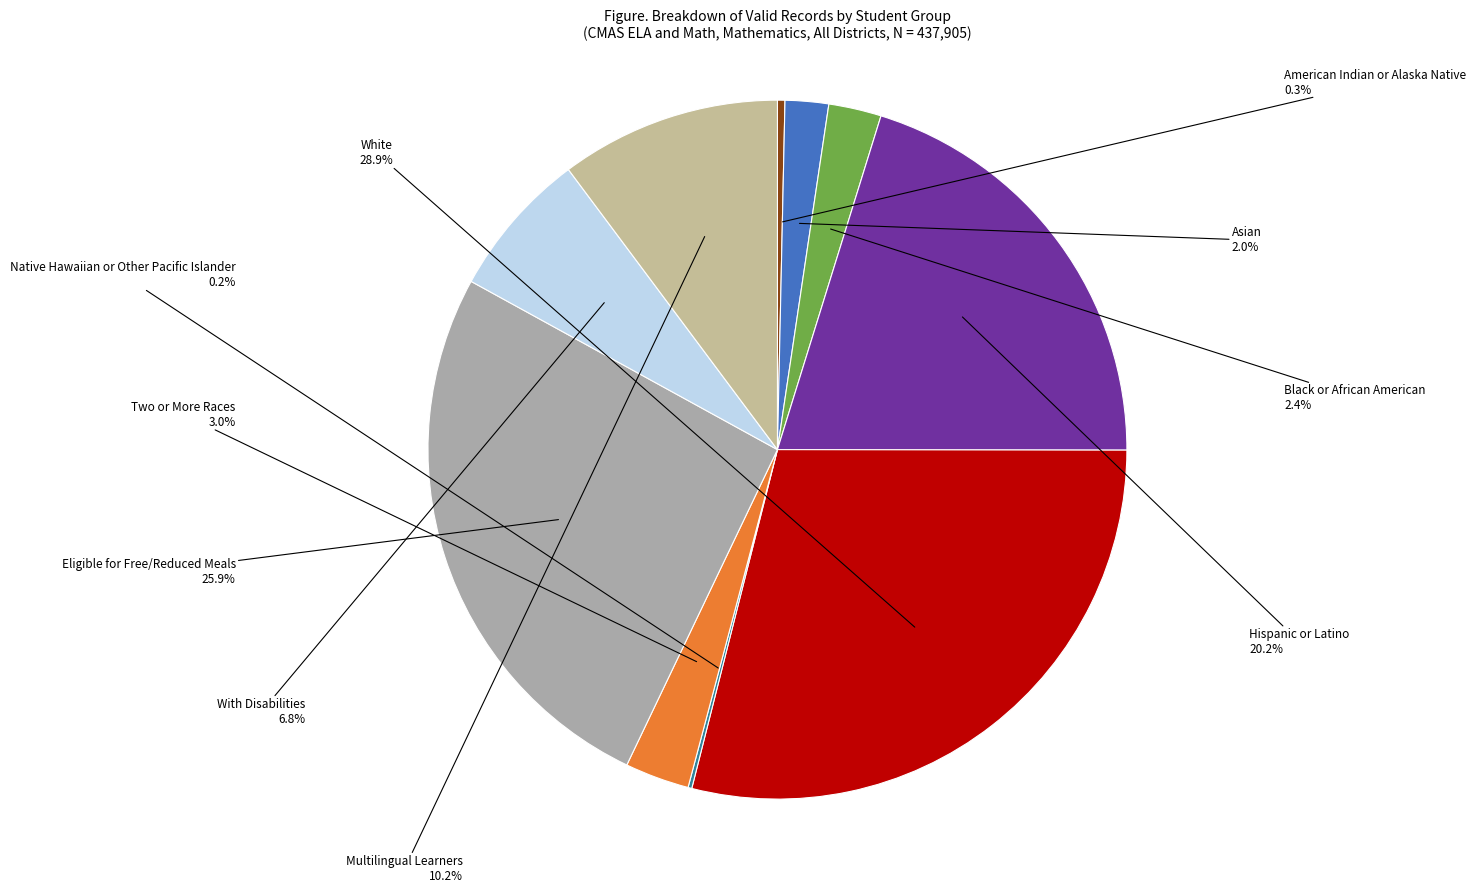

What percentage is NOT represented by Asian?

98.0%